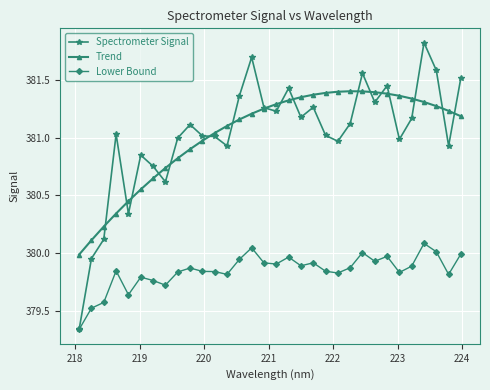

True or false: Lower Bound and Trend intersect in this chart.

False